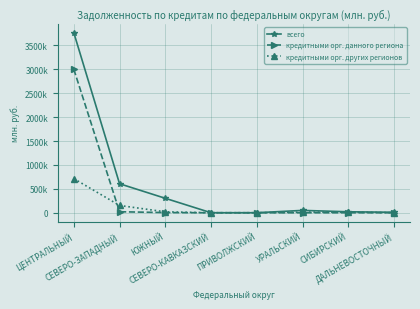

What are all the series names shown in the legend?

всего, кредитными орг. данного региона, кредитными орг. других регионов